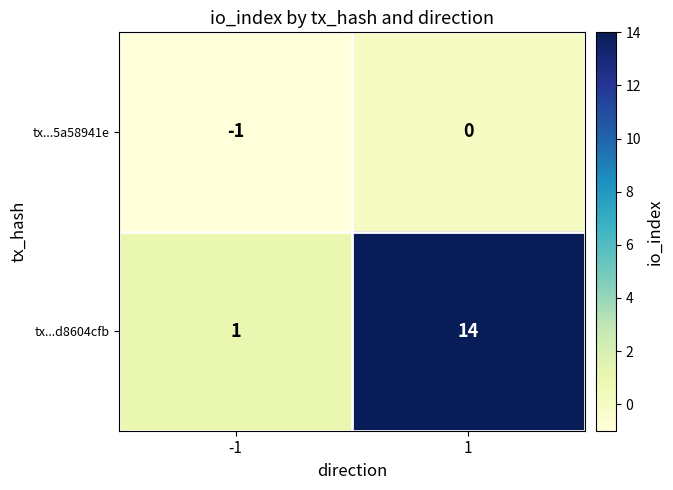

True or false: tx...5a58941e has a value of -1 at -1.

True